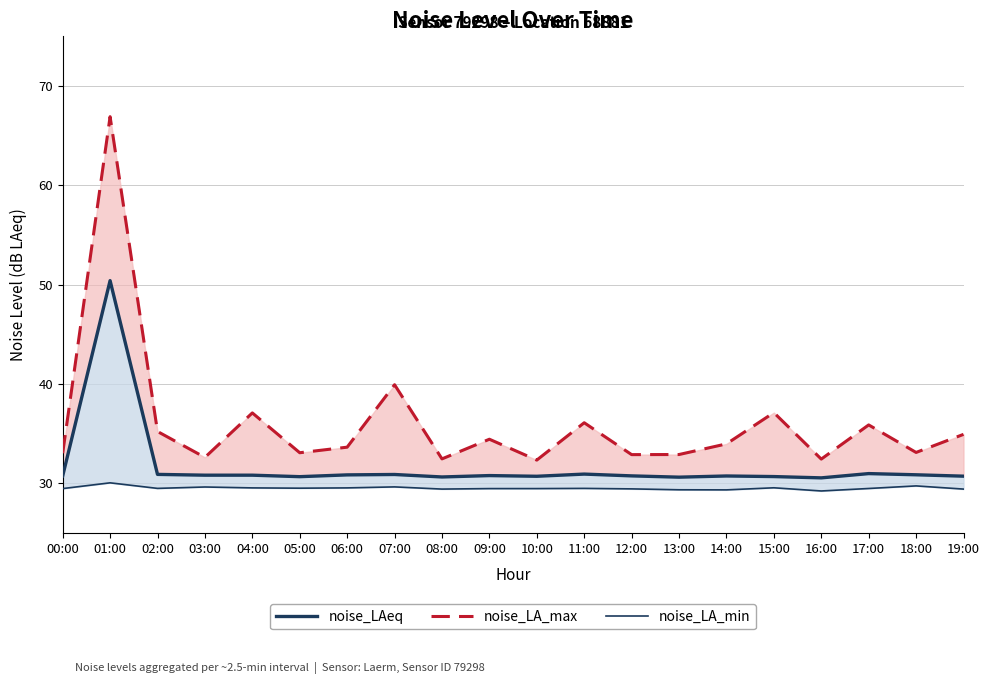

Which has a higher value, 15:00 or 04:00?

15:00